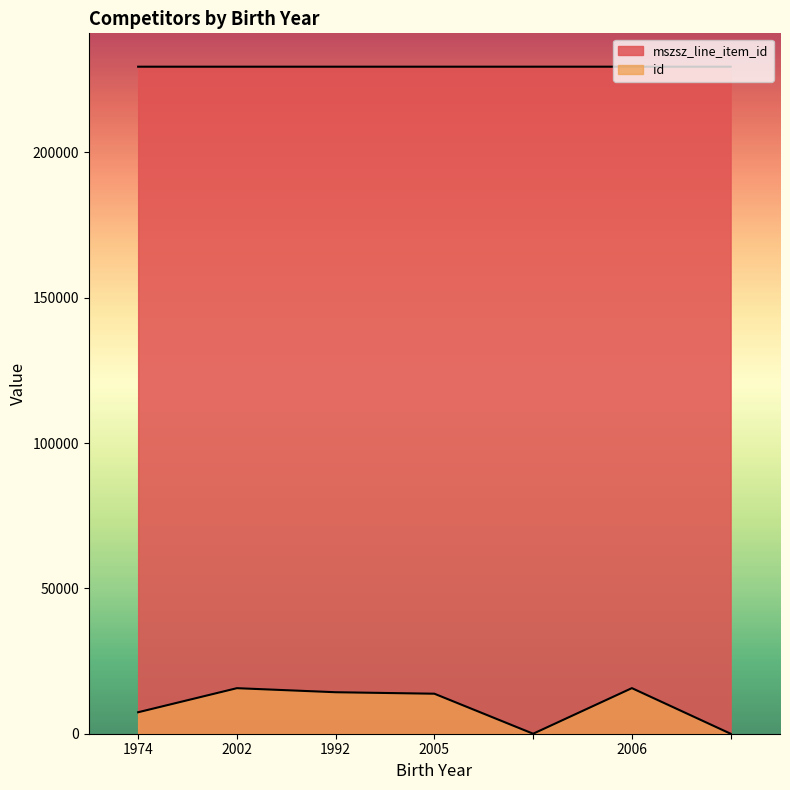

Does the chart display data point markers on the line(s)?

No